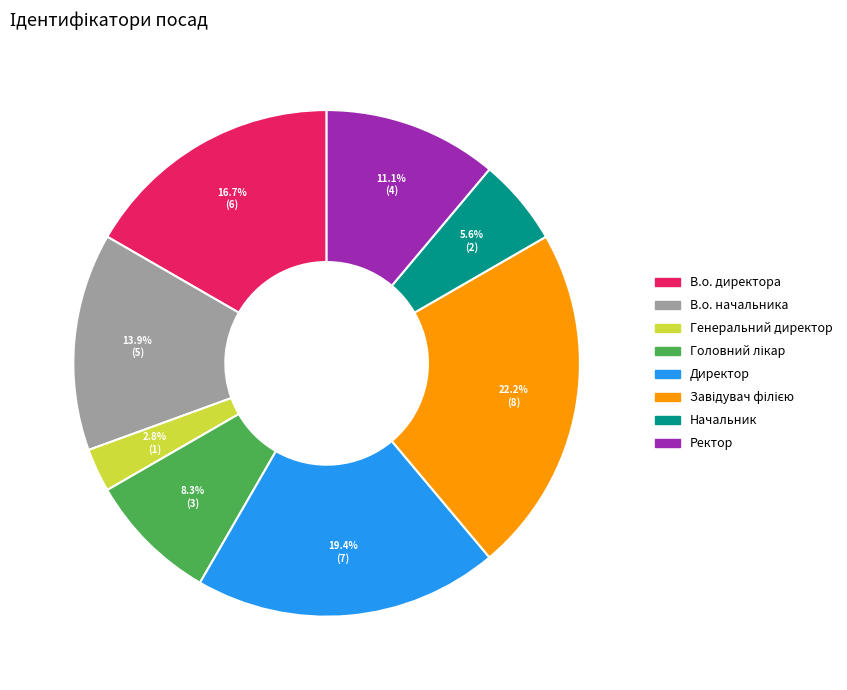

Is there any slice that represents more than half of the pie?

No